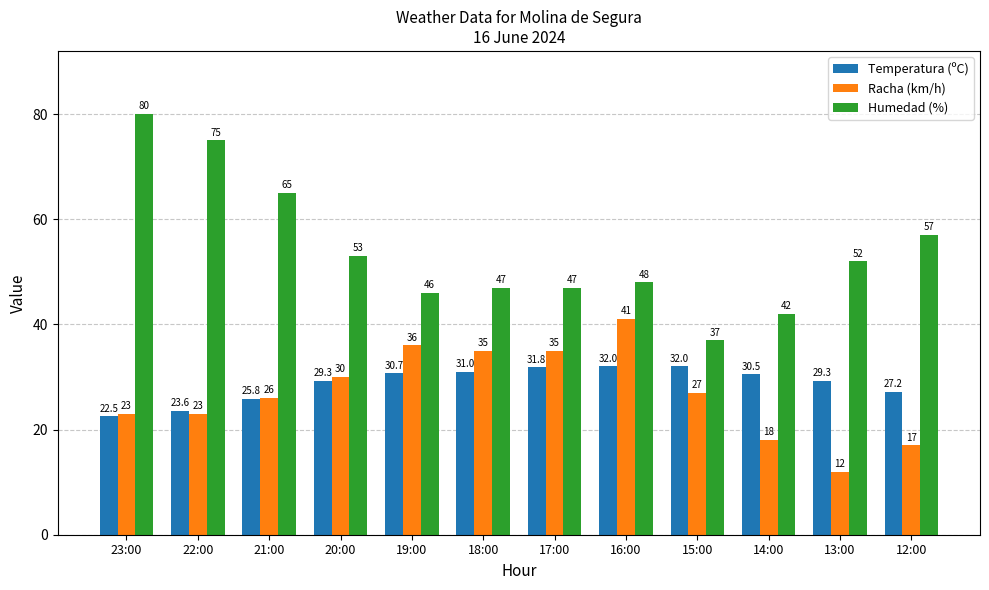

The Racha (km/h) series shows 23.0 at 22:00. True or false?

True